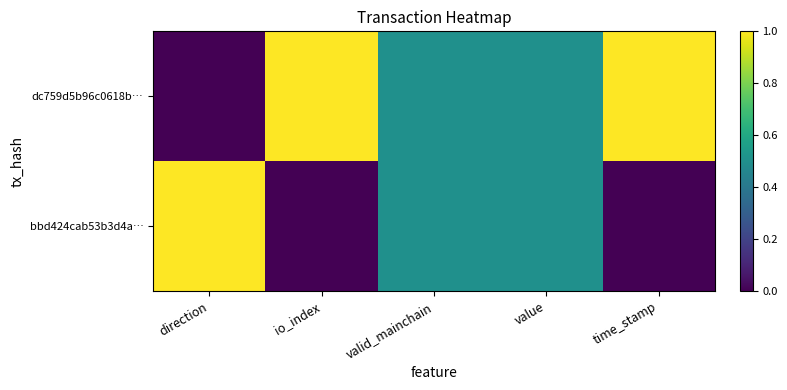

At how many categories does at least one series exceed 0?

5